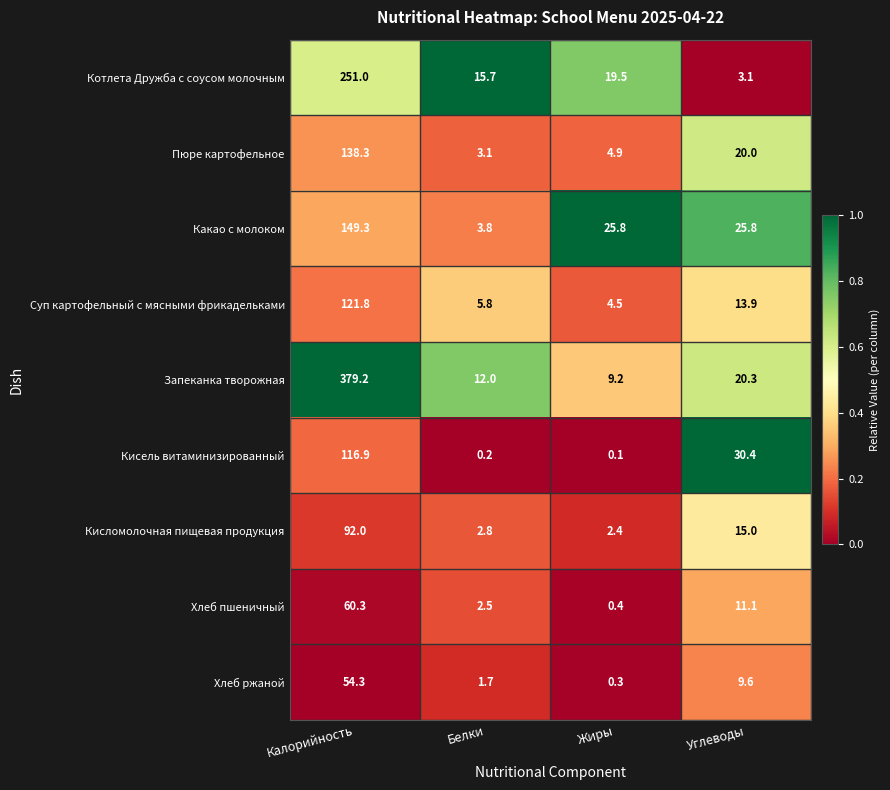

At how many categories does at least one series exceed 0?

4